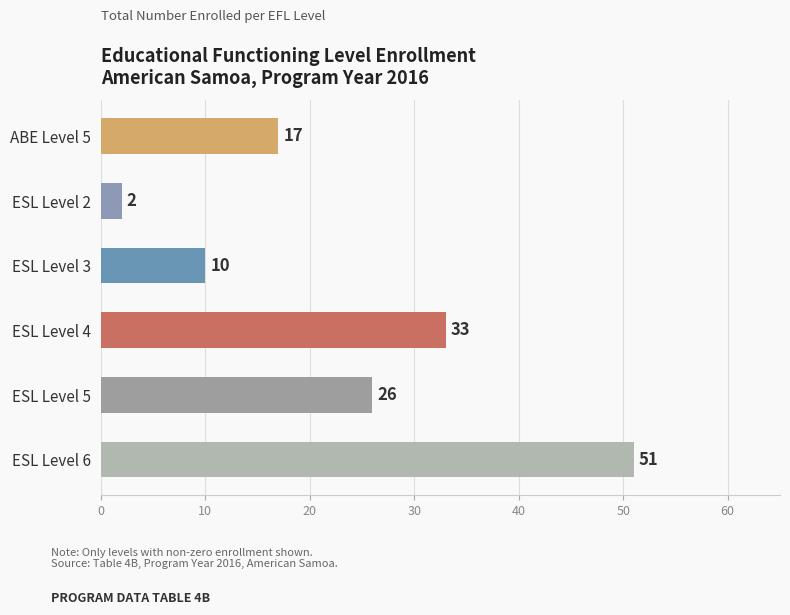

Rank the categories by value from lowest to highest.

ESL Level 2, ESL Level 3, ABE Level 5, ESL Level 5, ESL Level 4, ESL Level 6